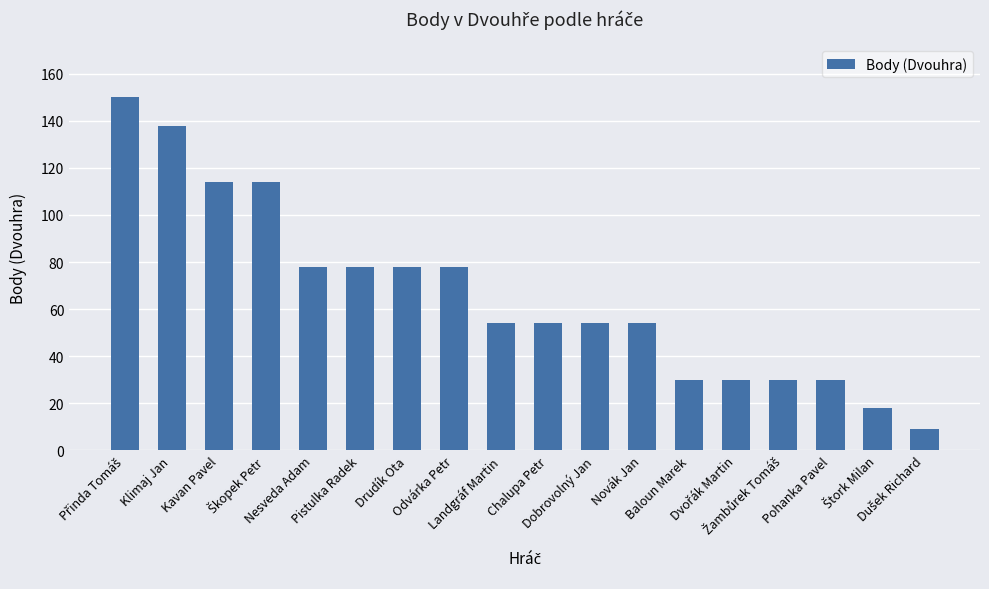

What is the sum of all values?

1191